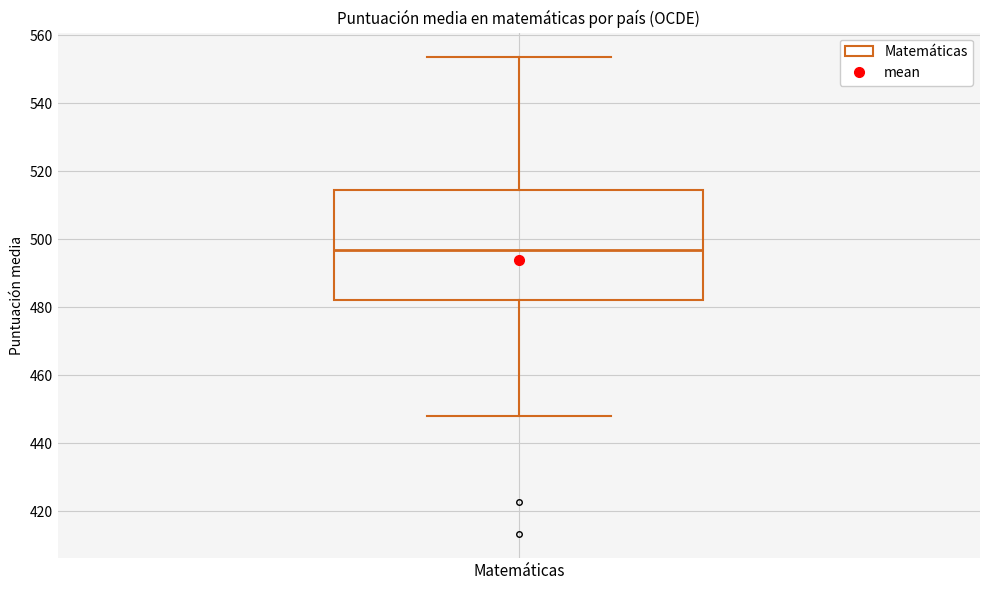

Read this box plot against the y-axis: the position of the median line, the range covered by the box, and the ends of both whiskers. The values are not printed on the chart, so give them approximately, as read against the axis.

median 496, box 482 to 514, whiskers 448 to 554